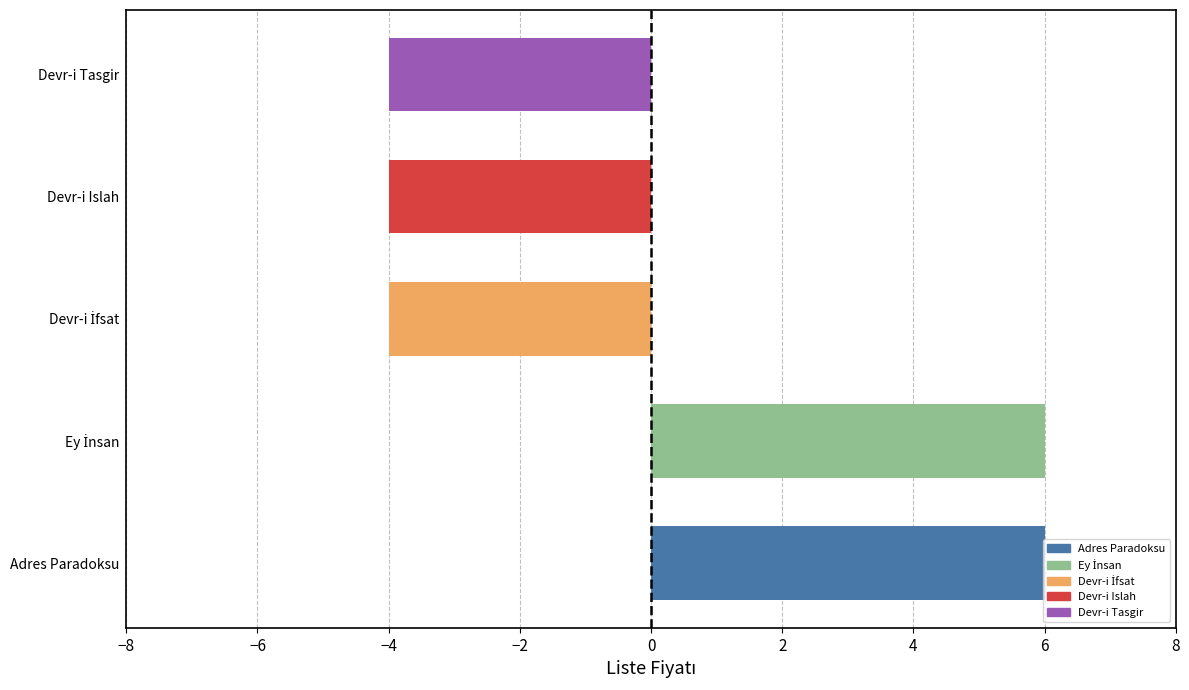

What is the maximum value shown in the chart?

6